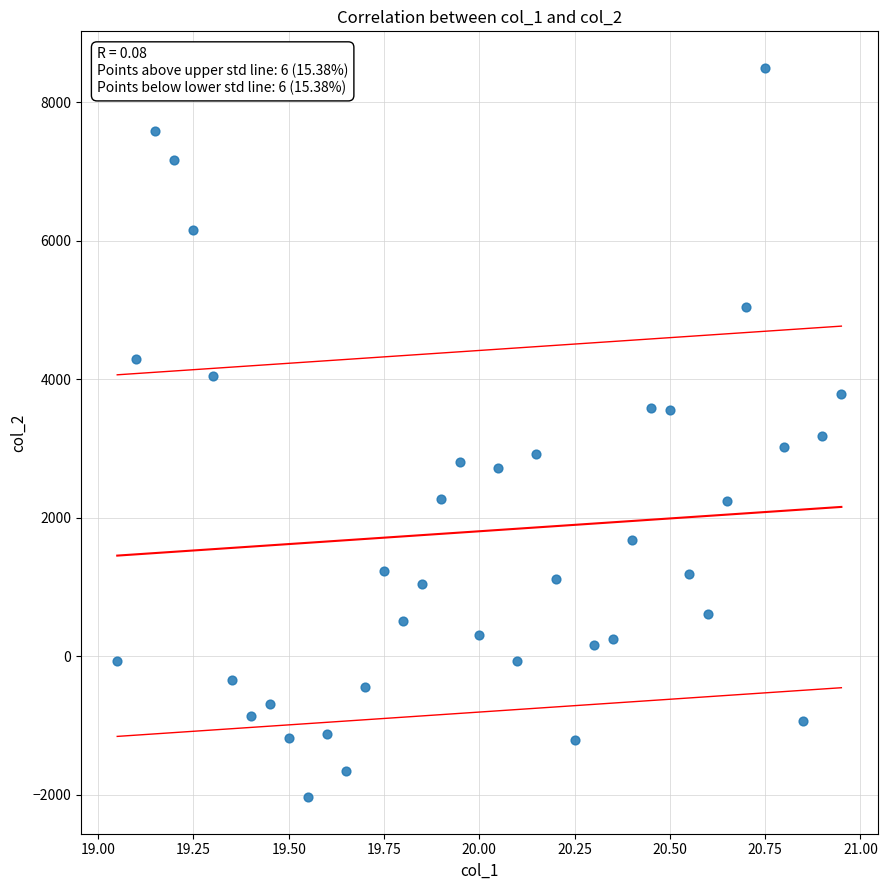

What is the range of Y values (max minus min)?

10529.6